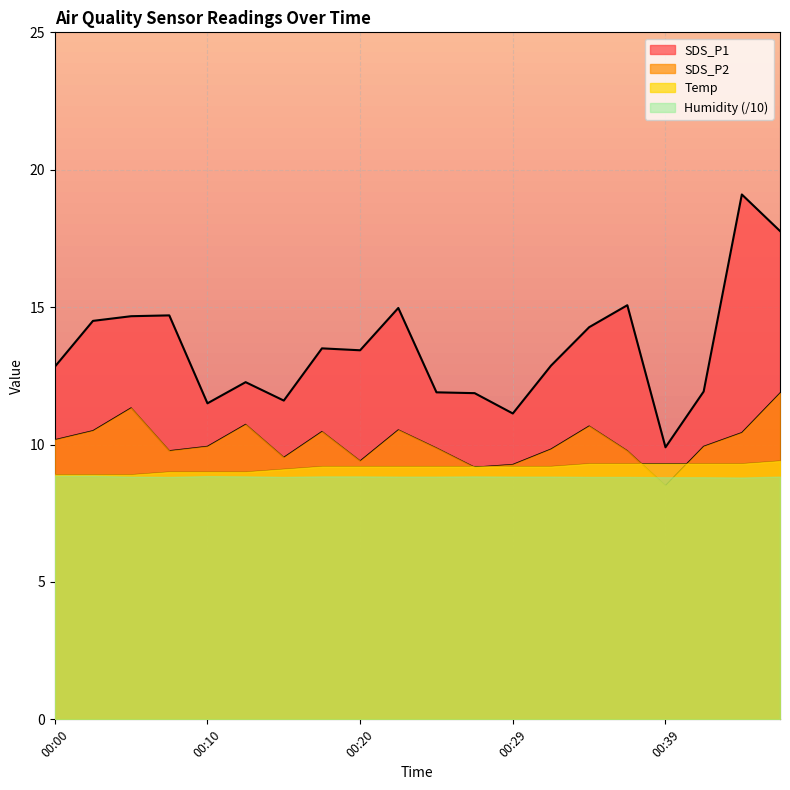

Which series changed the most between 00:20 and 00:37?

SDS_P1